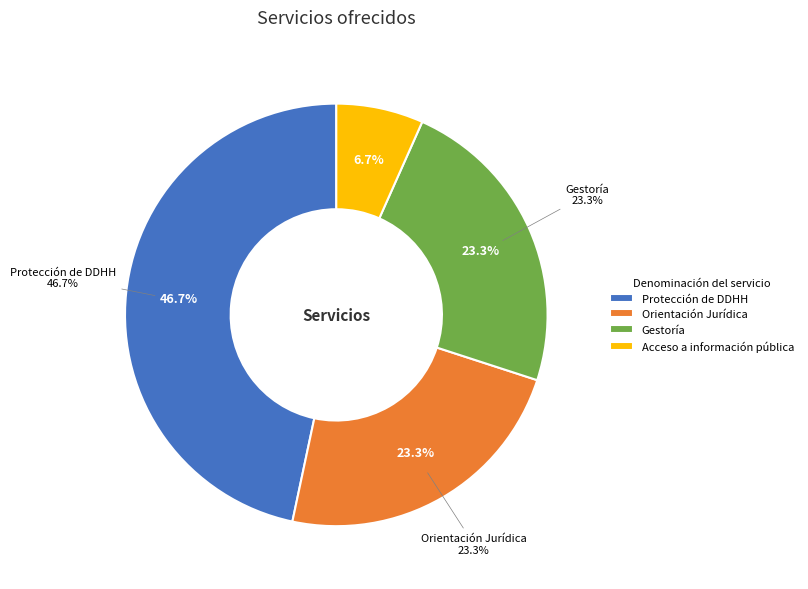

Does Protección de DDHH account for over 50% of the chart?

No